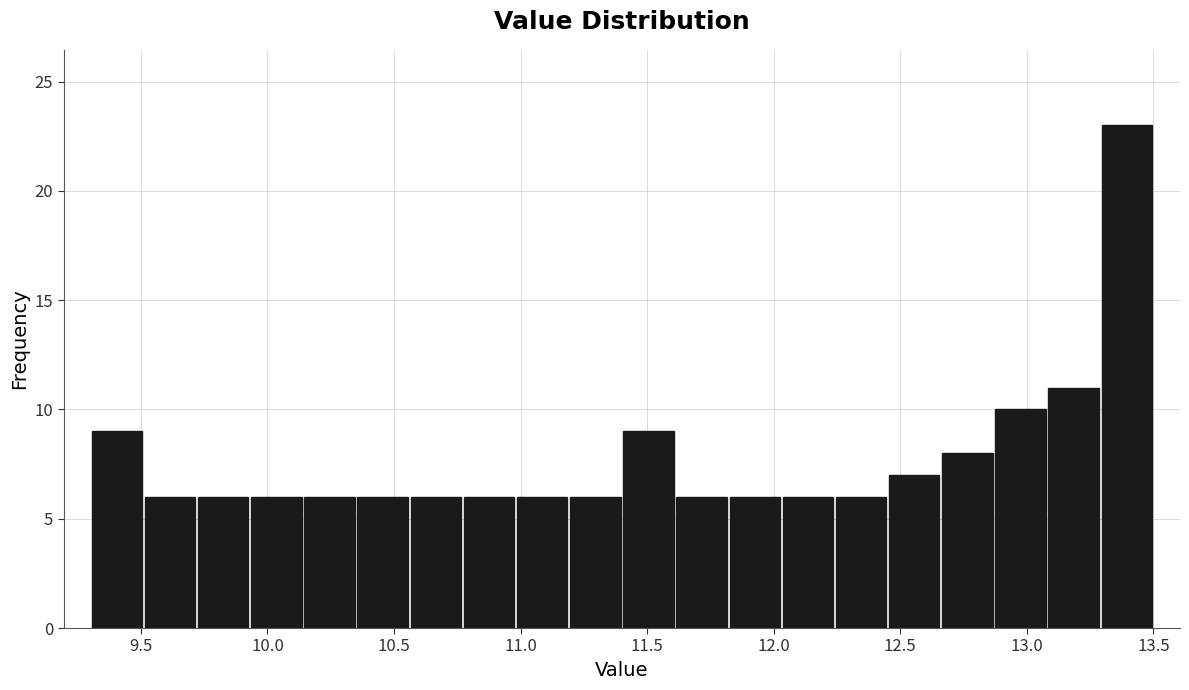

How tall is the bar that spans 10.56 to 10.77 on the x-axis? Neither the bar edges nor the heights are printed on the chart, so give them approximately, as read against the axes.

6